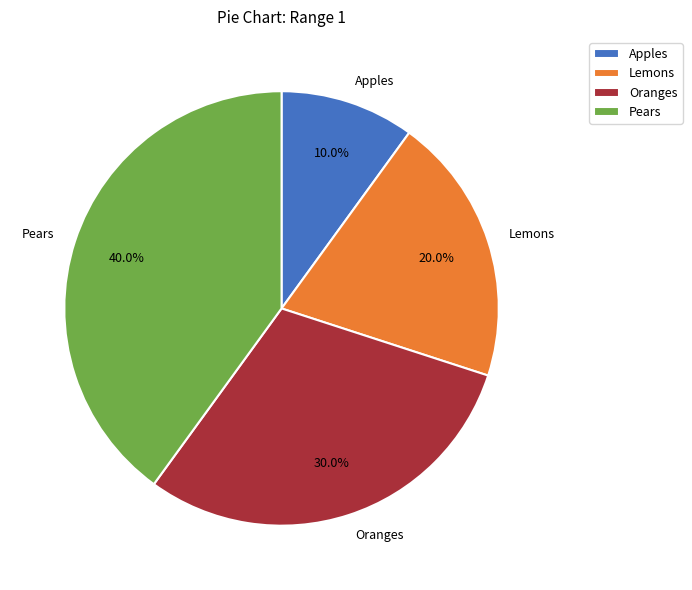

To the nearest percent, what is the difference between the largest and smallest slice percentages?

30%